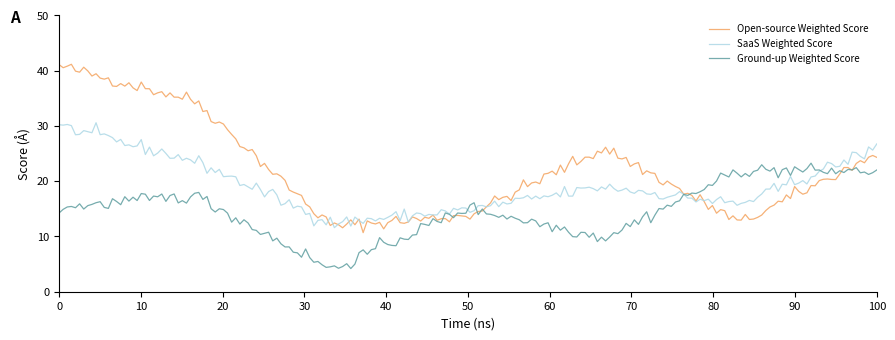

Which series has the largest range (max minus min)?

Open-source Weighted Score